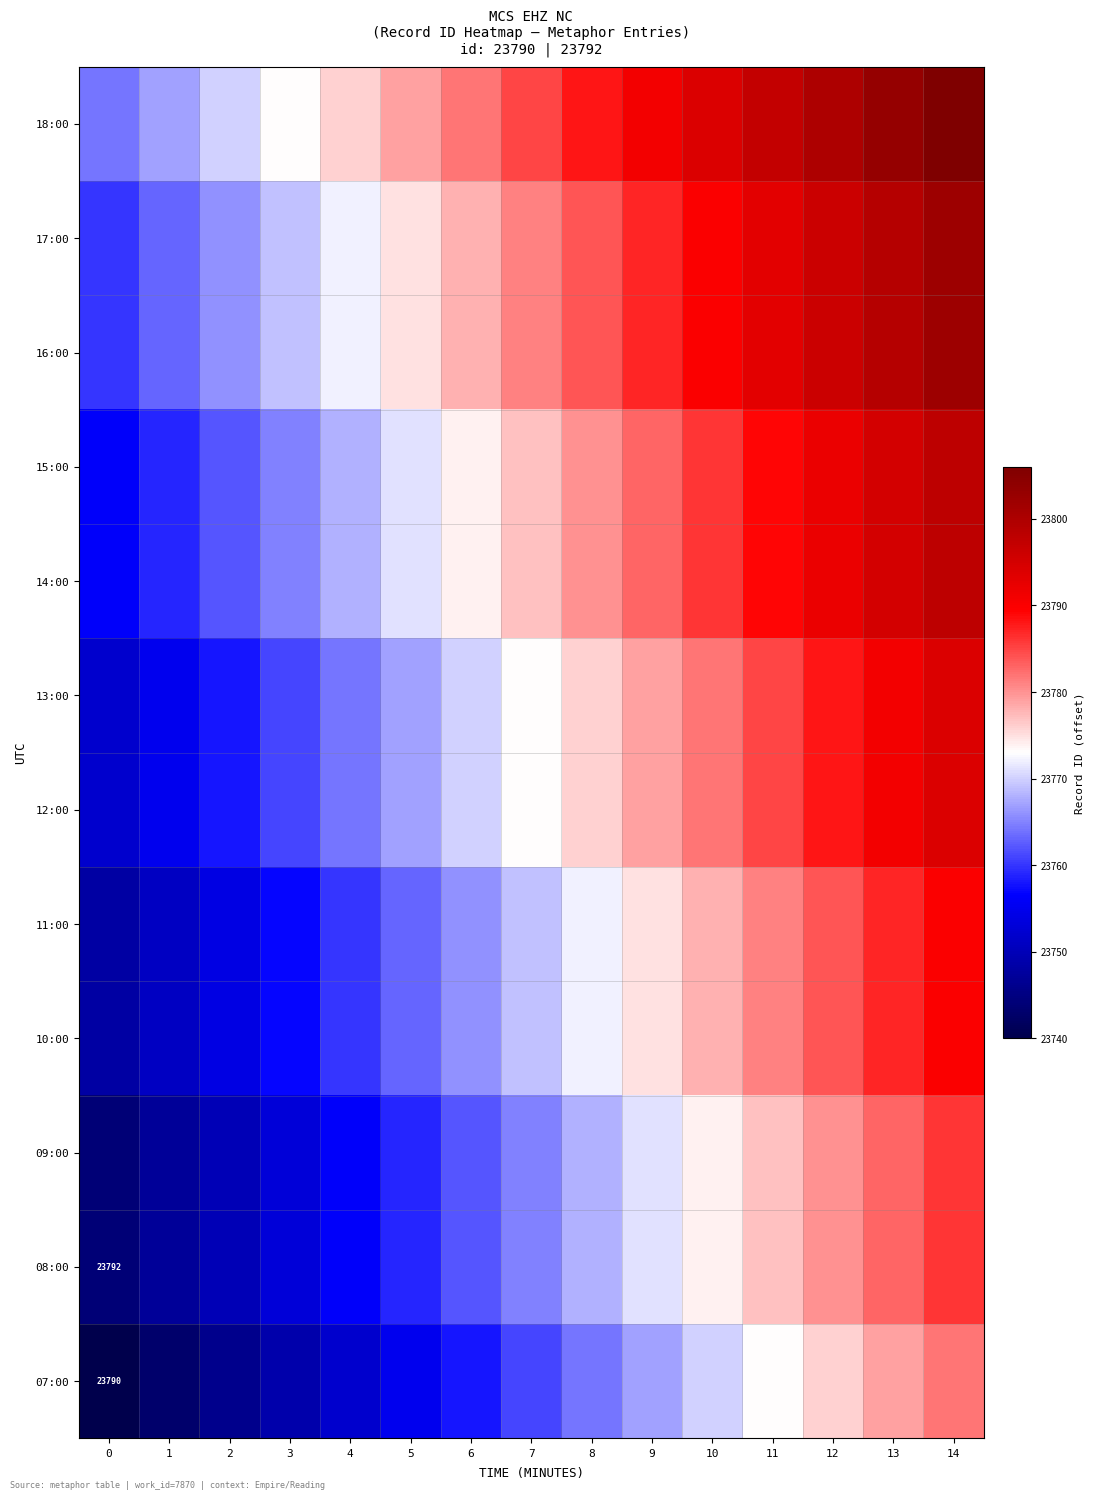

What is the difference between the maximum and minimum values in the 16:00 series?

42